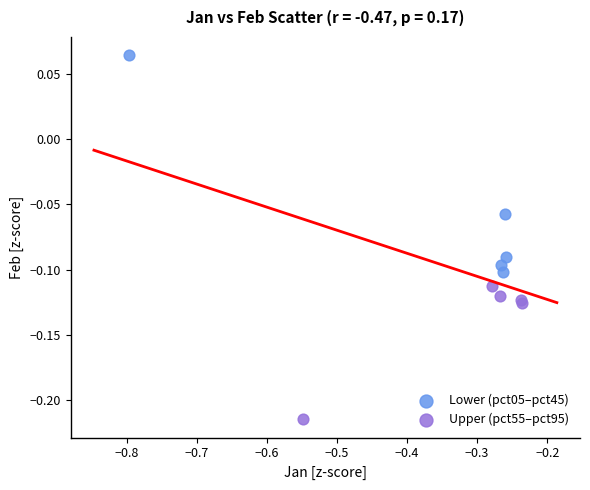

Which series has the widest spread of Y values?

Lower (pct05–pct45)